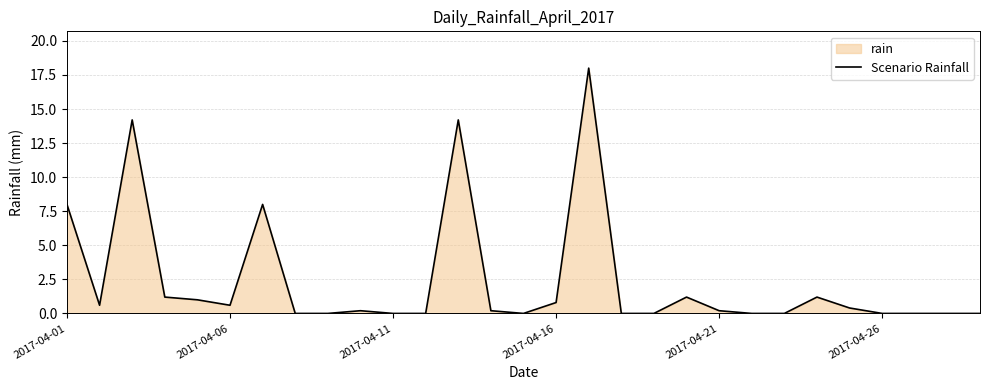

What position from the right is 2017-04-01?

29